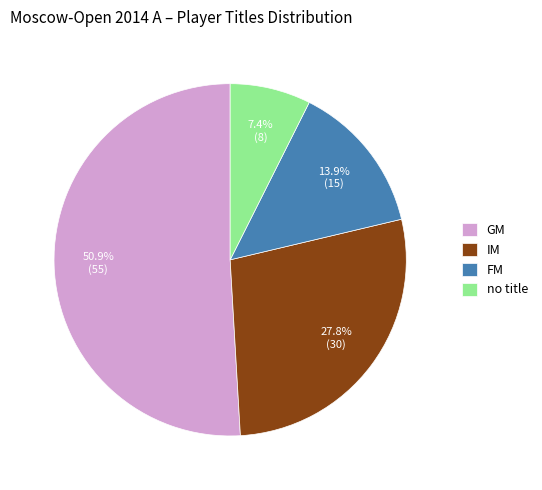

Rank the categories by value from highest to lowest.

GM, IM, FM, no title